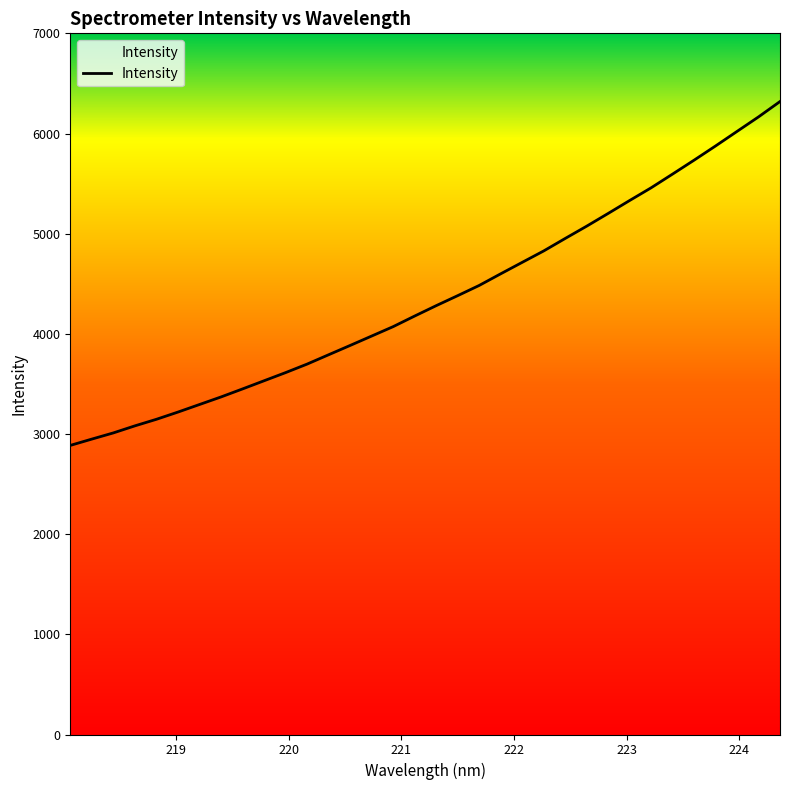

What is the difference between the maximum and minimum values?

3433.0